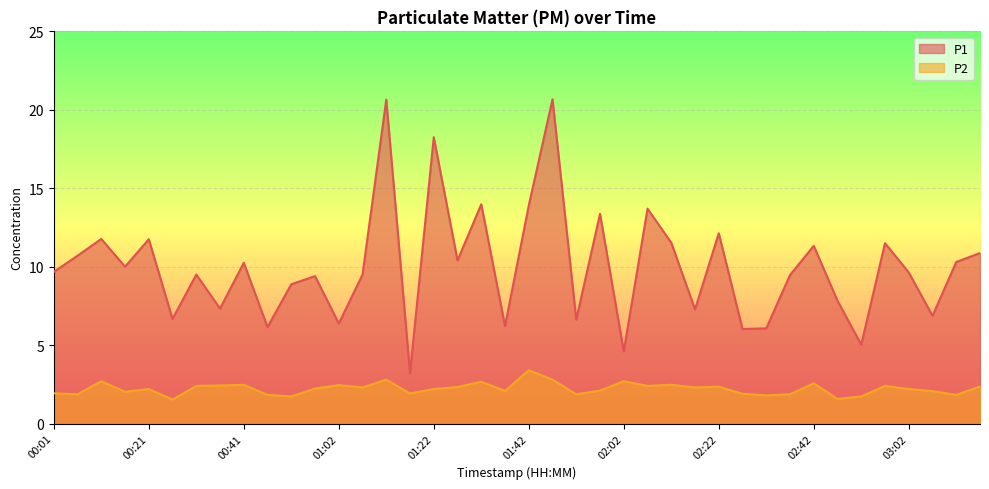

Reading left to right, transcribe all the data shown in this chart.

P1: 00:01=9.7	00:06=10.7	00:11=11.8	00:16=10.0	00:21=11.8	00:26=6.7	00:31=9.5	00:36=7.3	00:41=10.2	00:46=6.2	00:52=8.9	00:57=9.4	01:02=6.4	01:07=9.5	01:12=20.6	01:17=3.2	01:22=18.2	01:27=10.4	01:32=14.0	01:37=6.2	01:42=13.9	01:47=20.7	01:52=6.6	01:57=13.4	02:02=4.6	02:07=13.7	02:12=11.5	02:17=7.3	02:22=12.1	02:27=6.0	02:32=6.1	02:37=9.5	02:42=11.3	02:47=7.8	02:52=5.0	02:57=11.5	03:02=9.6	03:07=6.9	03:12=10.3	03:17=10.9
P2: 00:01=1.9	00:06=1.9	00:11=2.7	00:16=2.0	00:21=2.2	00:26=1.5	00:31=2.4	00:36=2.4	00:41=2.5	00:46=1.8	00:52=1.7	00:57=2.2	01:02=2.5	01:07=2.3	01:12=2.8	01:17=1.9	01:22=2.2	01:27=2.3	01:32=2.7	01:37=2.1	01:42=3.4	01:47=2.8	01:52=1.9	01:57=2.1	02:02=2.7	02:07=2.4	02:12=2.5	02:17=2.3	02:22=2.4	02:27=1.9	02:32=1.8	02:37=1.9	02:42=2.6	02:47=1.6	02:52=1.7	02:57=2.4	03:02=2.2	03:07=2.1	03:12=1.8	03:17=2.4